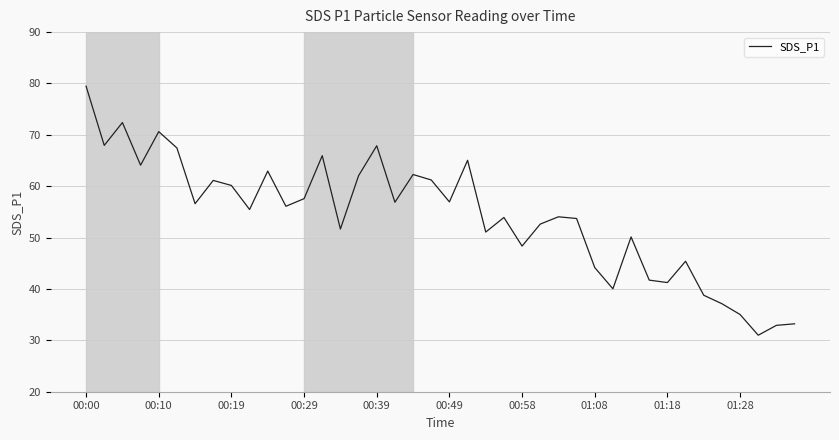

What is the smallest value displayed?

31.0